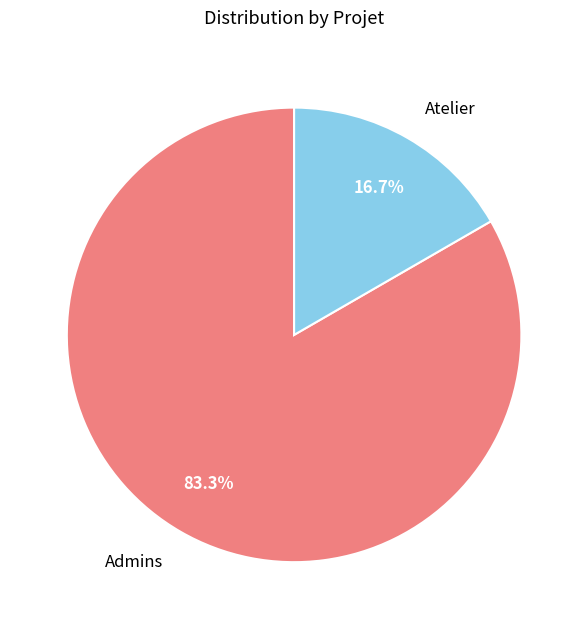

Count the number of slices in the pie.

2